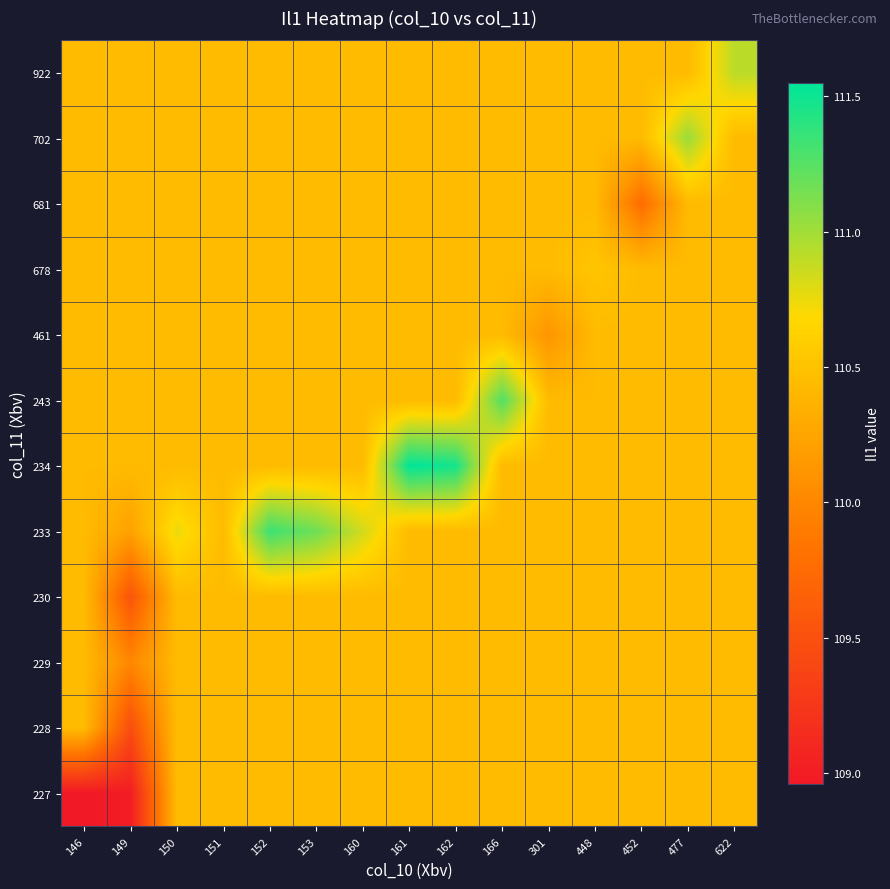

What is the total value across all series at 161?

1326.4